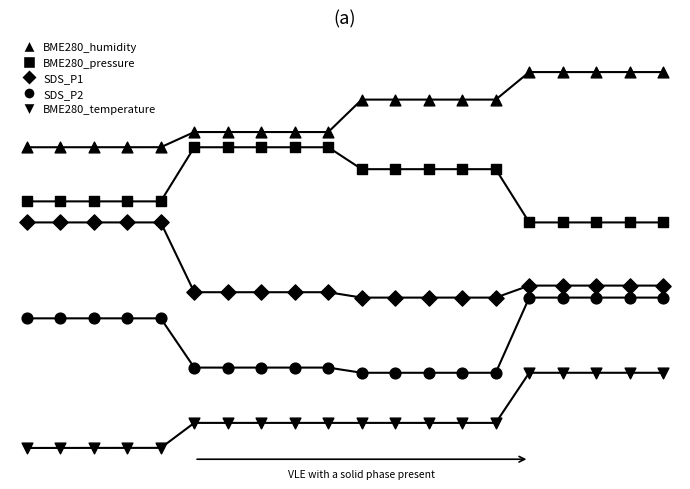

Which series contains the lowest Y value?

BME280_temperature